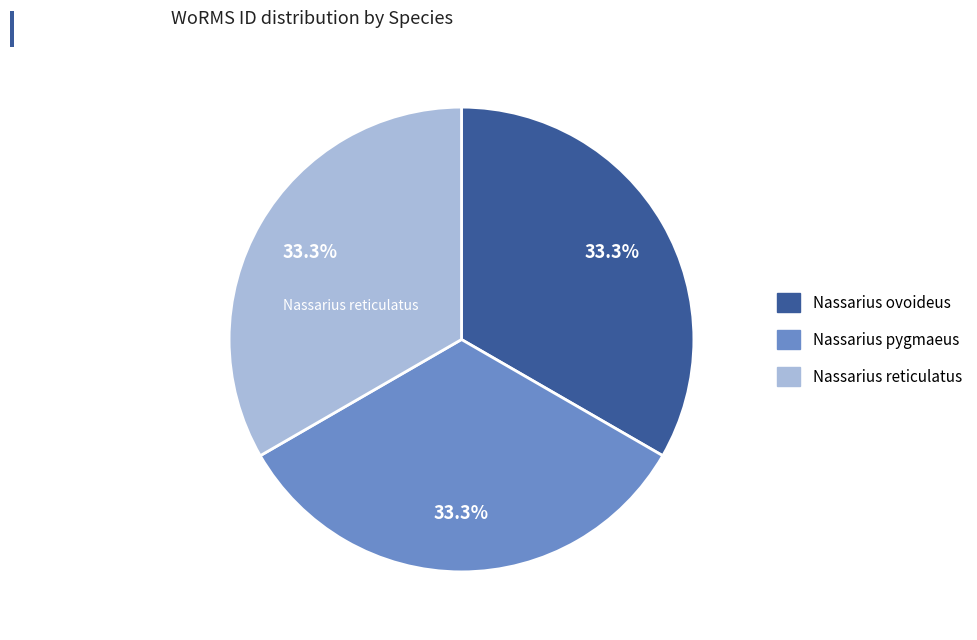

Does Nassarius ovoideus represent more than half of the total?

No